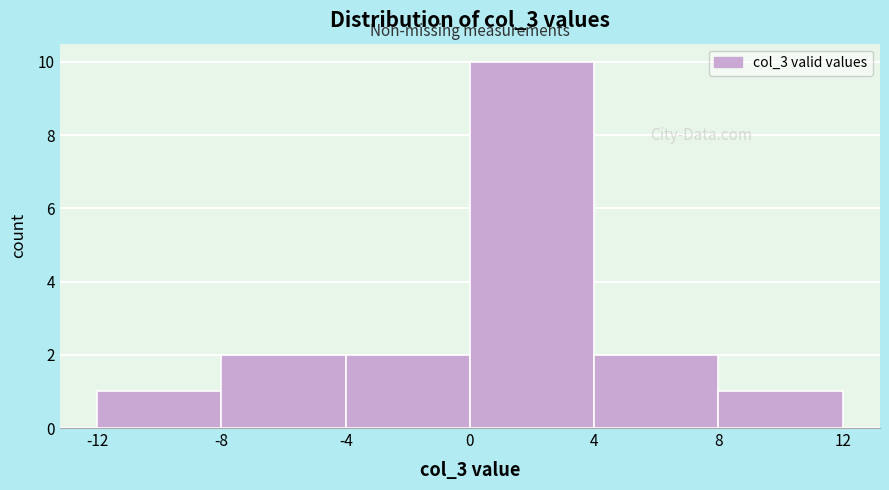

Reading left to right, transcribe this chart: for each bar, give the range it covers on the x-axis and its height. The values are not printed on the chart, so give them approximately, as read against the axis.

-12 to -8: 1
-8 to -4: 2
-4 to 0: 2
0 to 4: 10
4 to 8: 2
8 to 12: 1